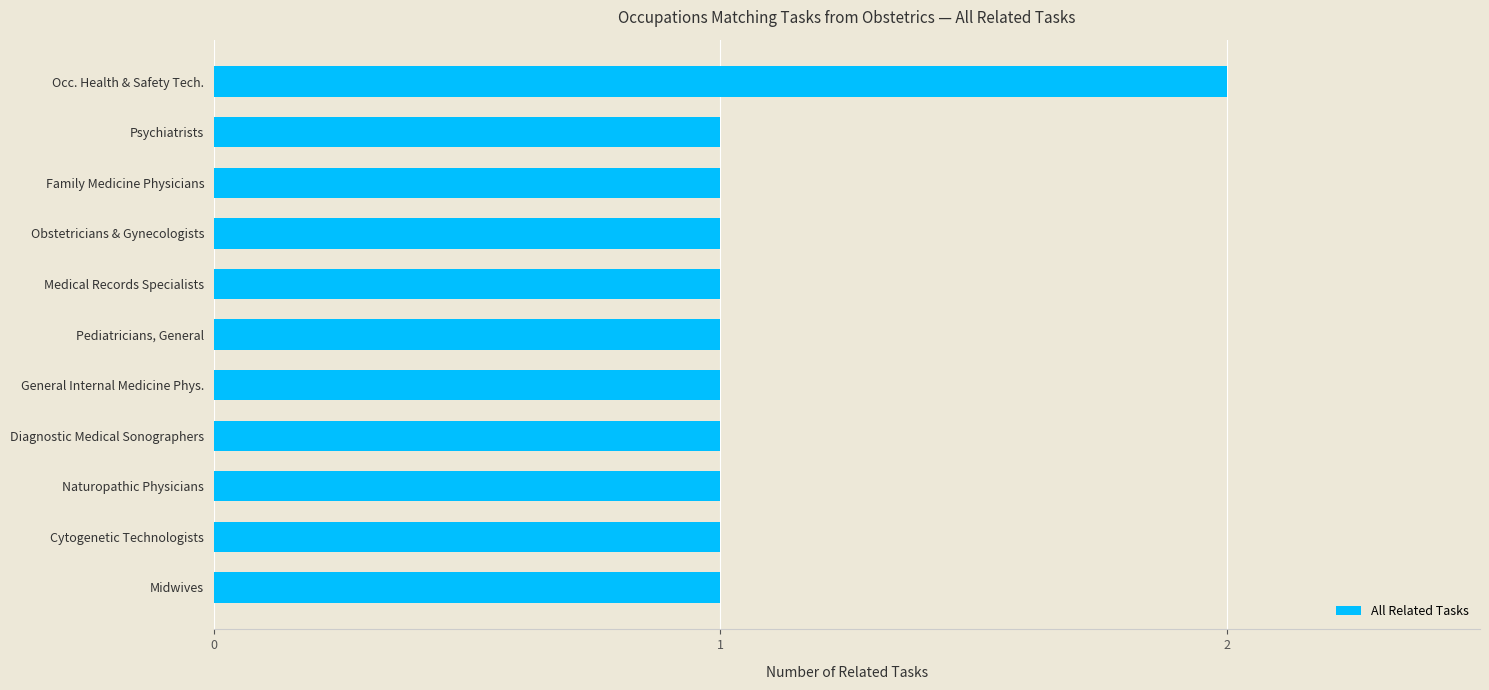

What is the label of the 4th bar from the top?

Obstetricians & Gynecologists